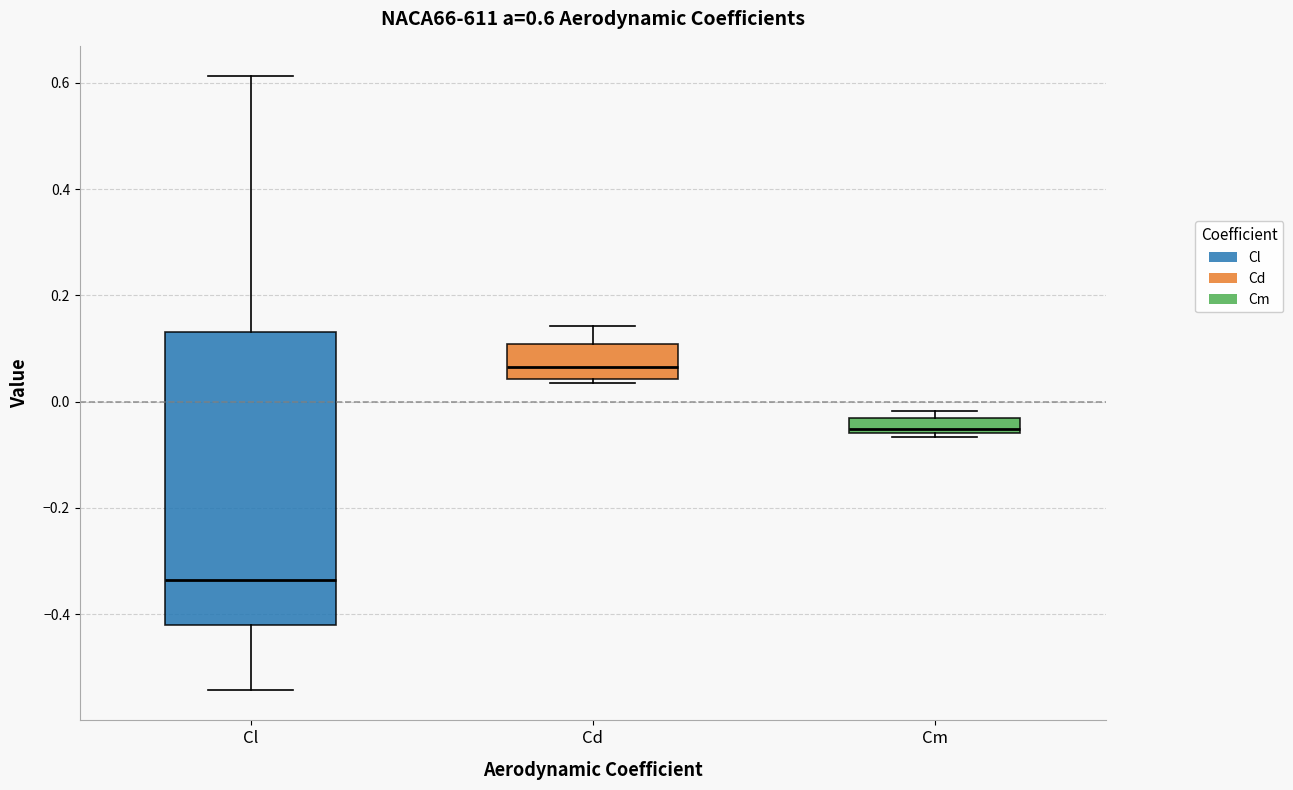

Comparing the boxes themselves (not the whiskers), which one is the tallest?

Cl